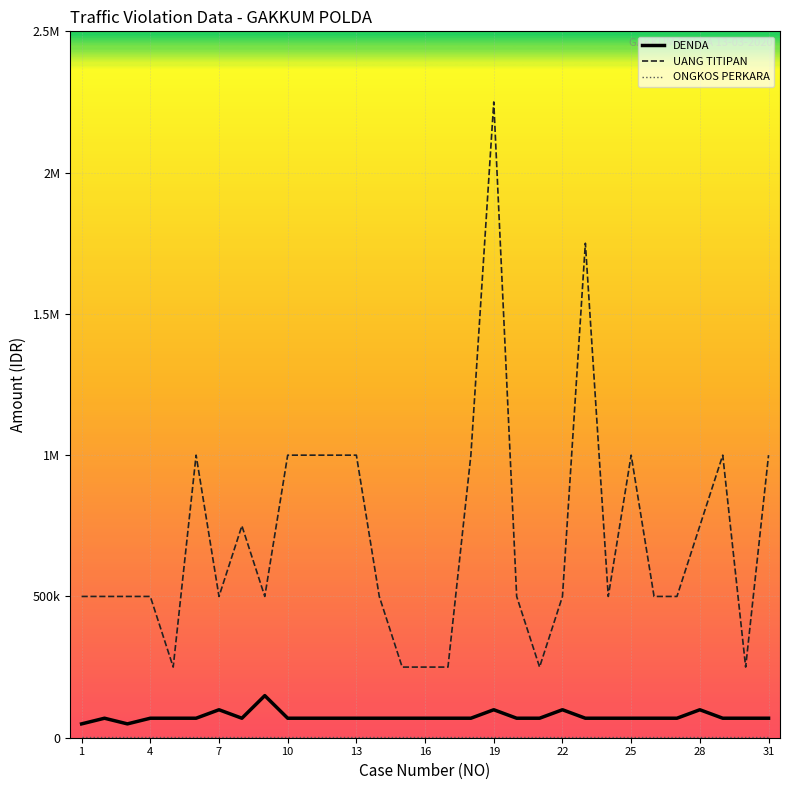

Reading right to left, transcribe all the data shown in this chart.

DENDA: 69000	69000	69000	99000	69000	69000	69000	69000	69000	99000	69000	69000	99000	69000	69000	69000	69000	69000	69000	69000	69000	69000	149000	69000	99000	69000	69000	69000	49000	69000	49000
UANG TITIPAN: 1000000	250000	1000000	750000	500000	500000	1000000	500000	1750000	500000	250000	500000	2250000	1000000	250000	250000	250000	500000	1000000	1000000	1000000	1000000	500000	750000	500000	1000000	250000	500000	500000	500000	500000
ONGKOS PERKARA: 1000	1000	1000	1000	1000	1000	1000	1000	1000	1000	1000	1000	1000	1000	1000	1000	1000	1000	1000	1000	1000	1000	1000	1000	1000	1000	1000	1000	1000	1000	1000